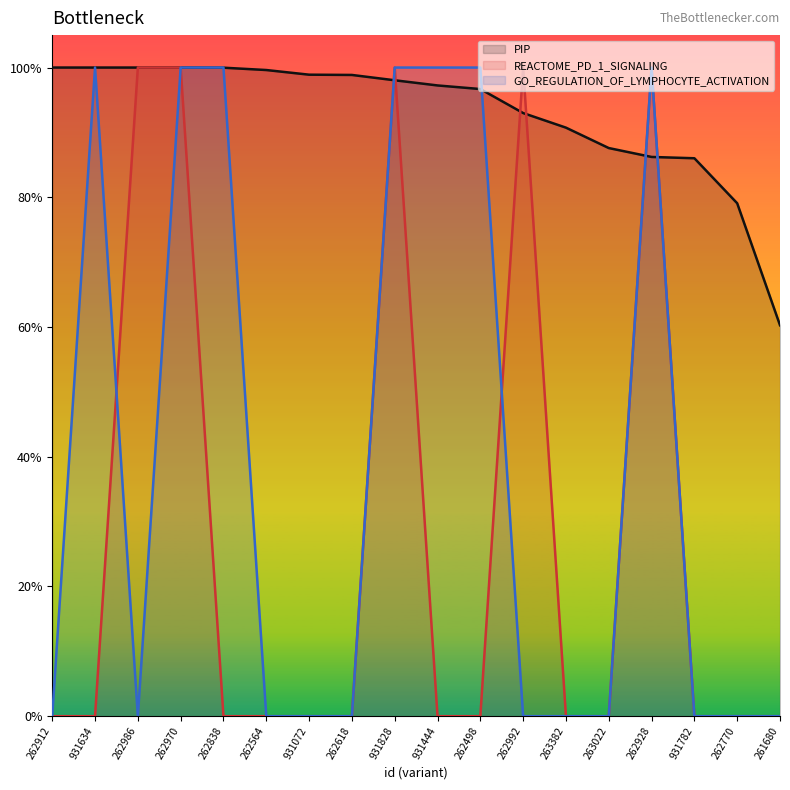

The PIP series shows 0.8 at 262770. True or false?

True